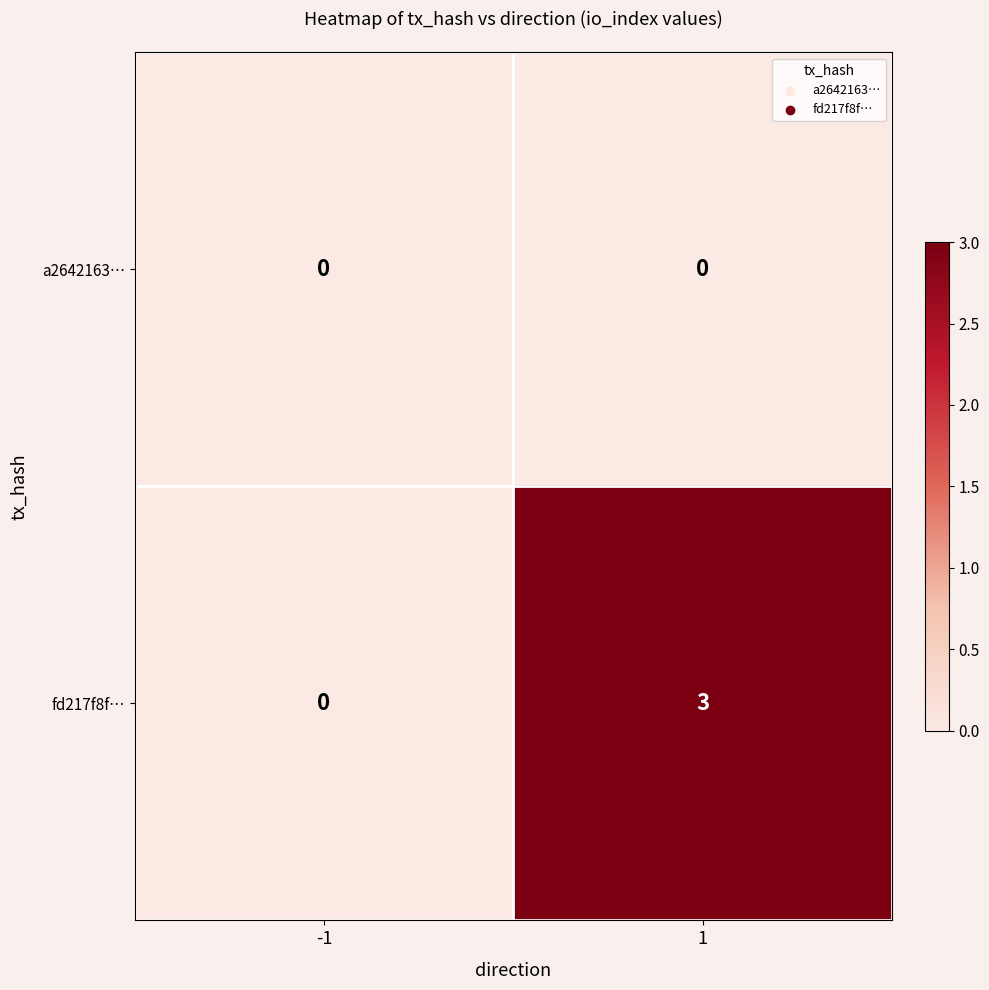

Which series changed the most between -1 and 1?

fd217f8f…